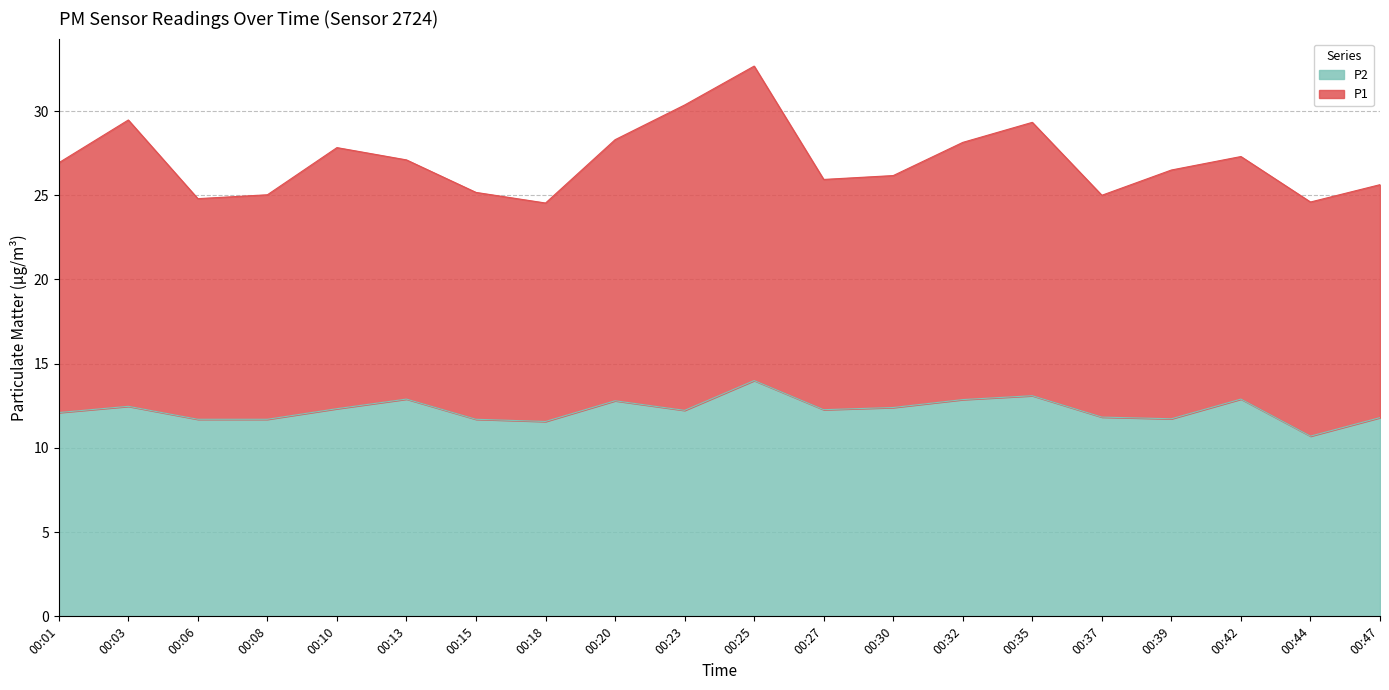

What is the change in value from 00:30 to 00:37?

-0.6